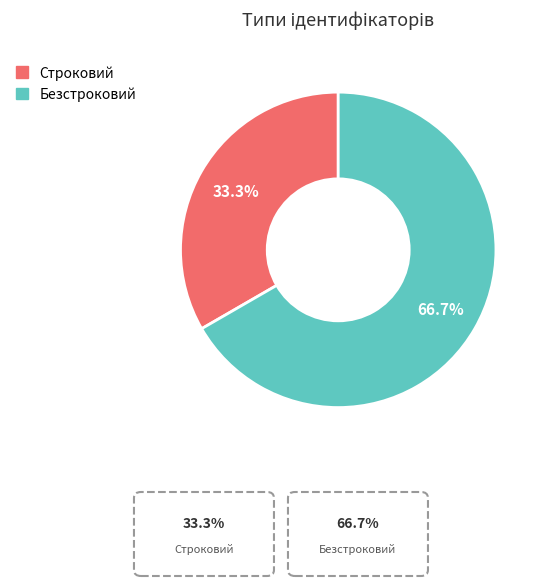

How many slices are in this pie chart?

2